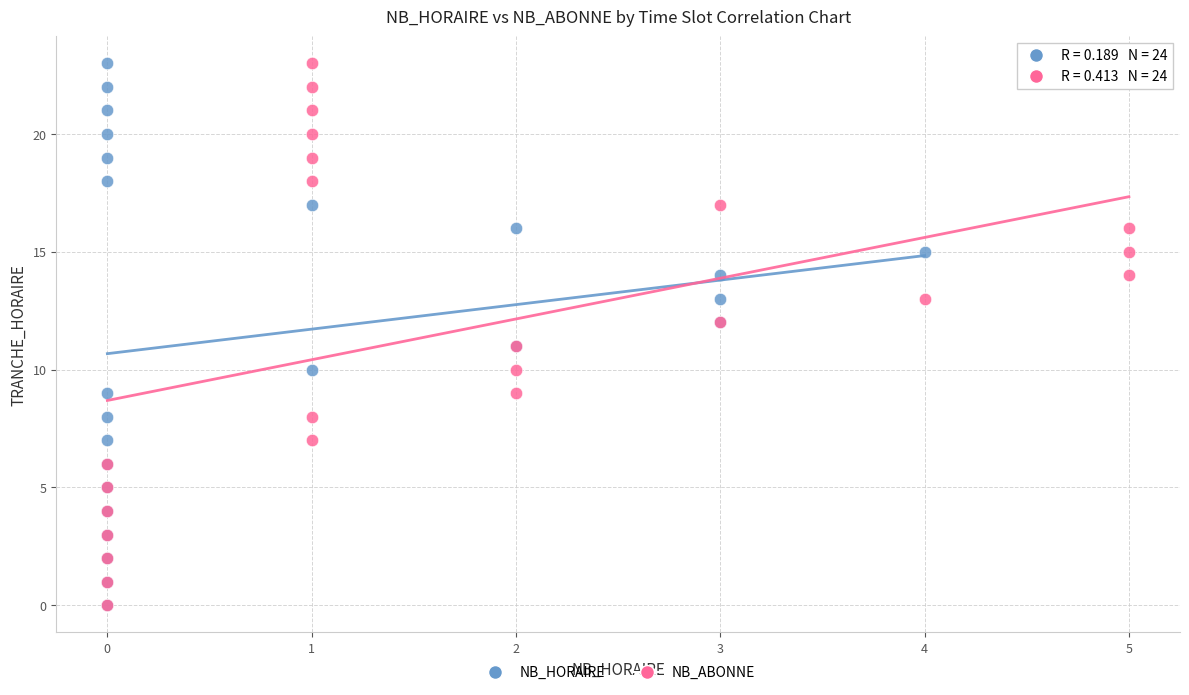

What are all the series names shown in the legend?

NB_HORAIRE, NB_ABONNE